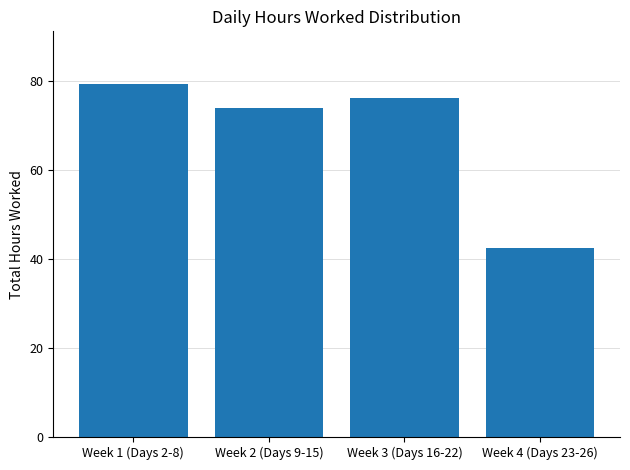

Rank the categories by value from highest to lowest.

Week 1 (Days 2-8), Week 3 (Days 16-22), Week 2 (Days 9-15), Week 4 (Days 23-26)